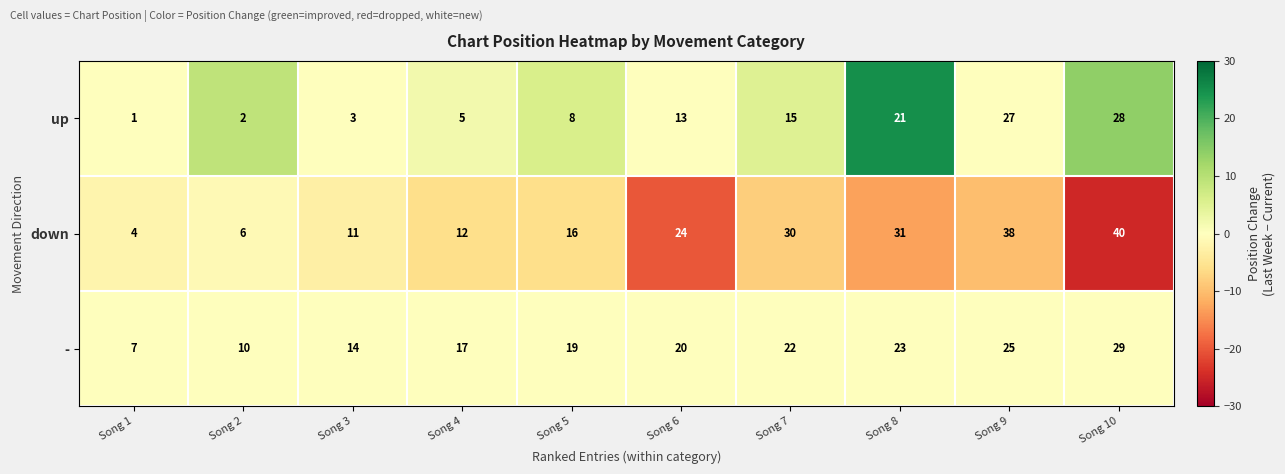

Rank the series by their average value, from lowest to highest.

up, -, down